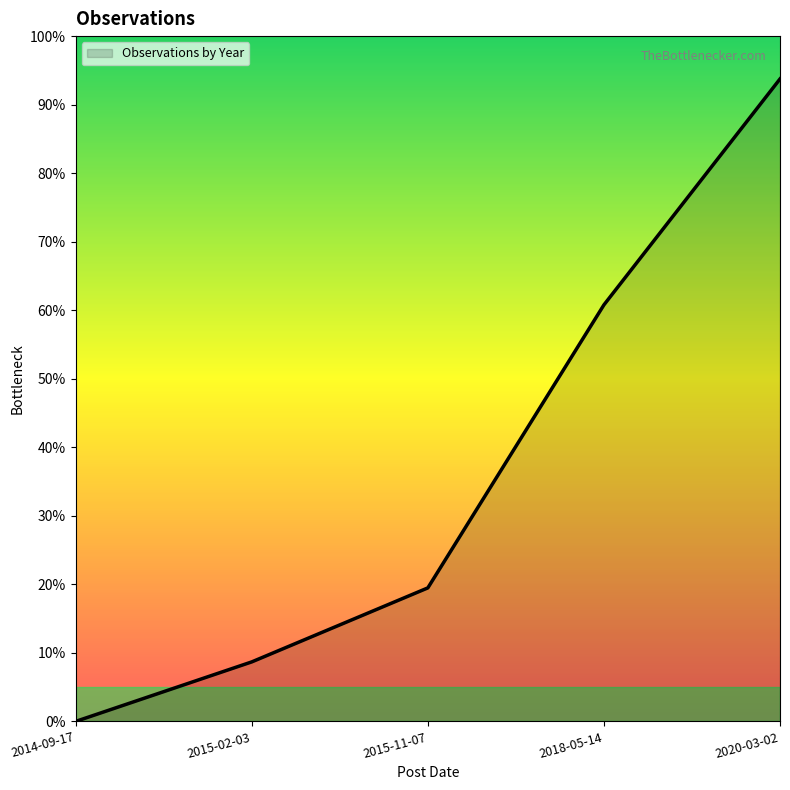

True or false: the data has more than 2 interior local peaks.

False